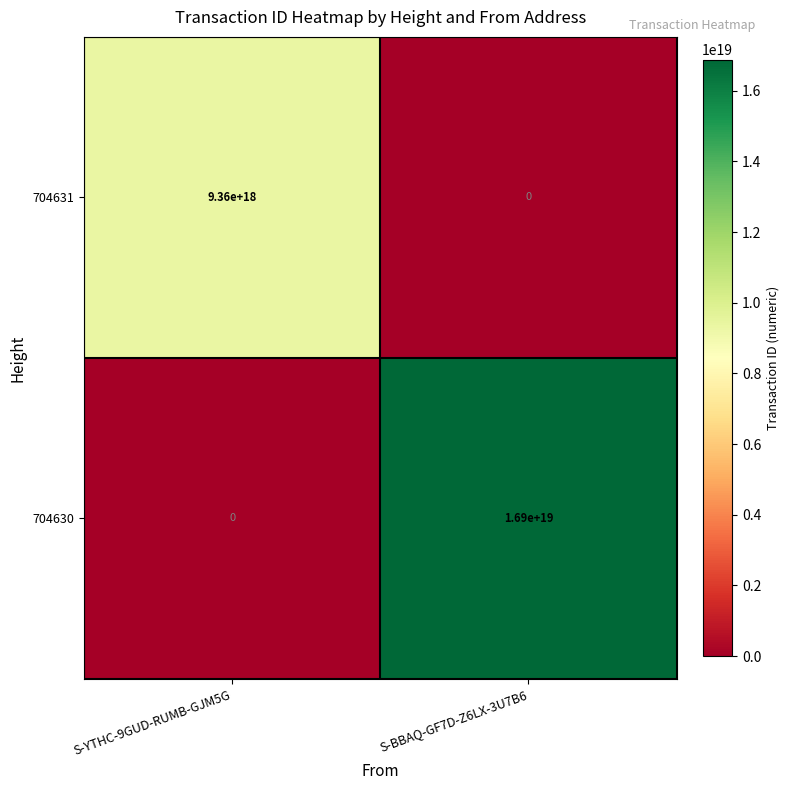

Which series has the largest range (max minus min)?

704630